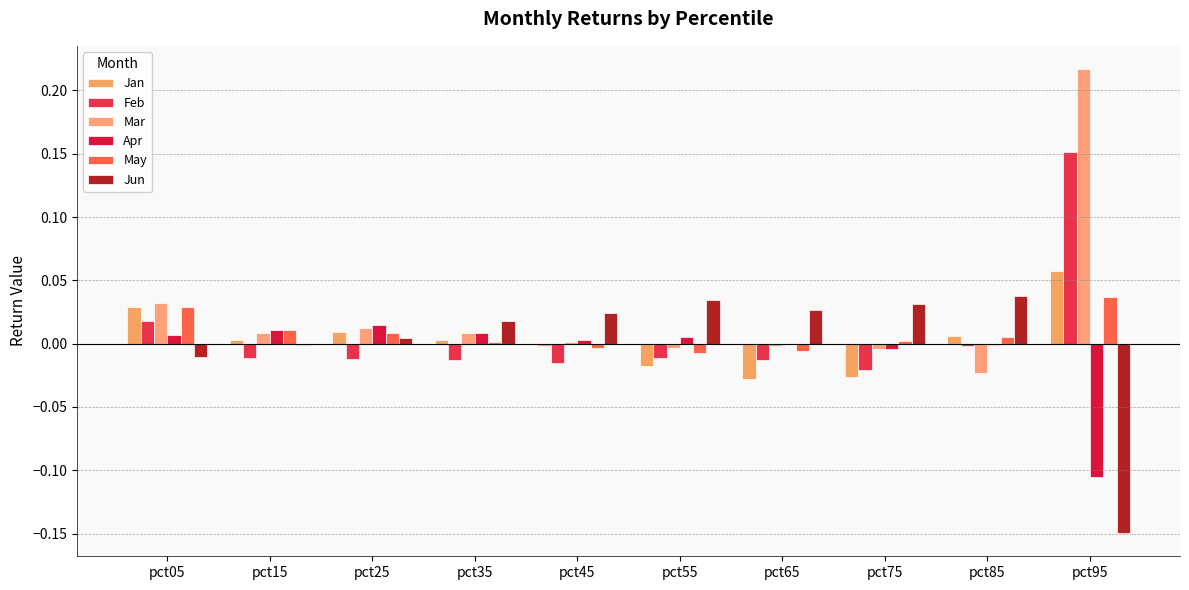

Reading left to right, list all the values displayed in this chart.

Jan: pct05=0.0	pct15=0.0	pct25=0.0	pct35=0.0	pct45=-0.0	pct55=-0.0	pct65=-0.0	pct75=-0.0	pct85=0.0	pct95=0.1
Feb: pct05=0.0	pct15=-0.0	pct25=-0.0	pct35=-0.0	pct45=-0.0	pct55=-0.0	pct65=-0.0	pct75=-0.0	pct85=-0.0	pct95=0.2
Mar: pct05=0.0	pct15=0.0	pct25=0.0	pct35=0.0	pct45=0.0	pct55=-0.0	pct65=-0.0	pct75=-0.0	pct85=-0.0	pct95=0.2
Apr: pct05=0.0	pct15=0.0	pct25=0.0	pct35=0.0	pct45=0.0	pct55=0.0	pct65=-0.0	pct75=-0.0	pct85=-0.0	pct95=-0.1
May: pct05=0.0	pct15=0.0	pct25=0.0	pct35=0.0	pct45=-0.0	pct55=-0.0	pct65=-0.0	pct75=0.0	pct85=0.0	pct95=0.0
Jun: pct05=-0.0	pct15=-0.0	pct25=0.0	pct35=0.0	pct45=0.0	pct55=0.0	pct65=0.0	pct75=0.0	pct85=0.0	pct95=-0.1